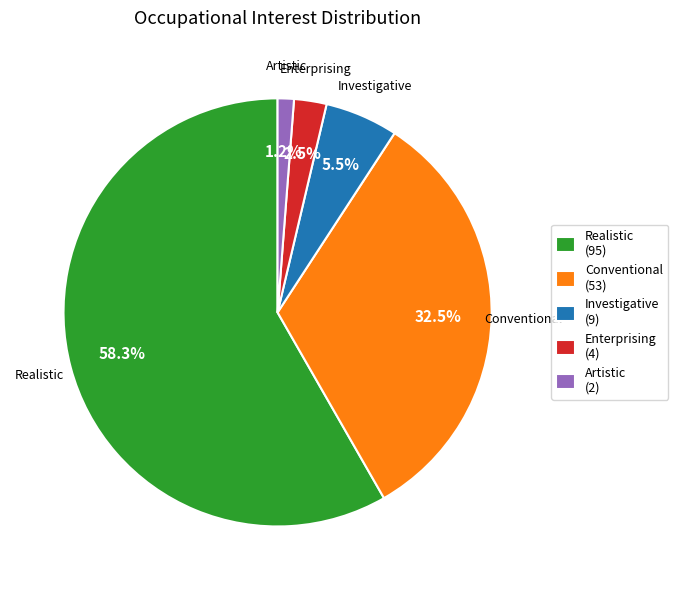

What portion of the pie excludes Enterprising (4)?

97.5%